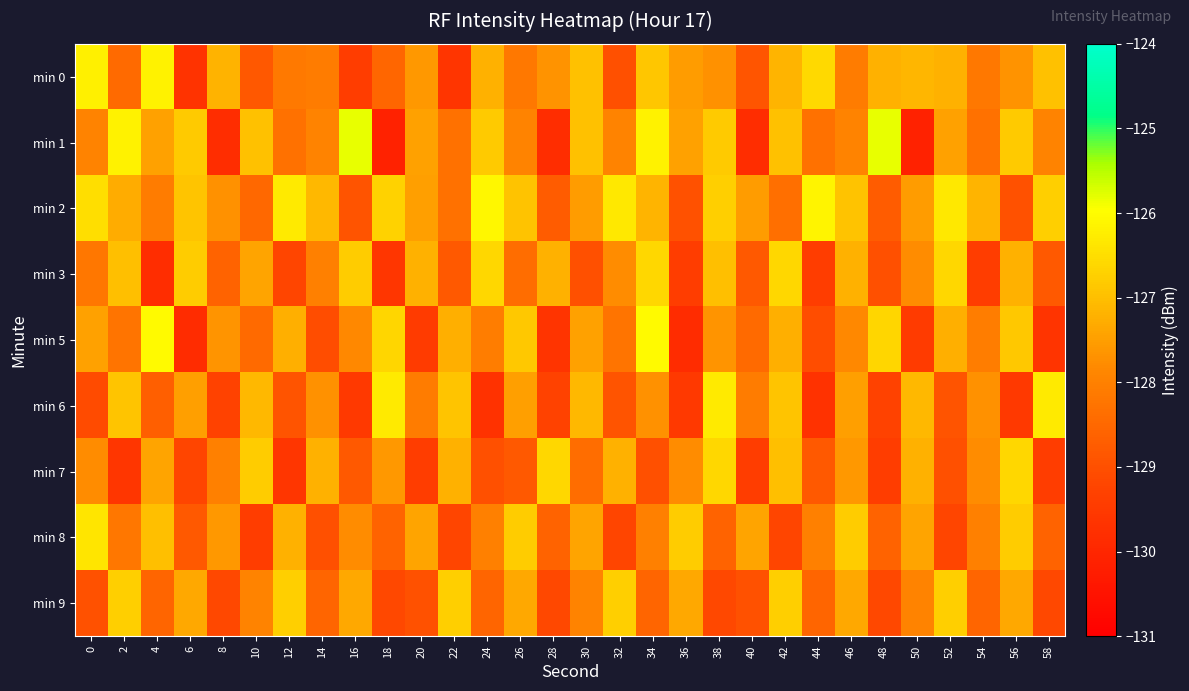

What is the total value across all series at 14?

-1152.6